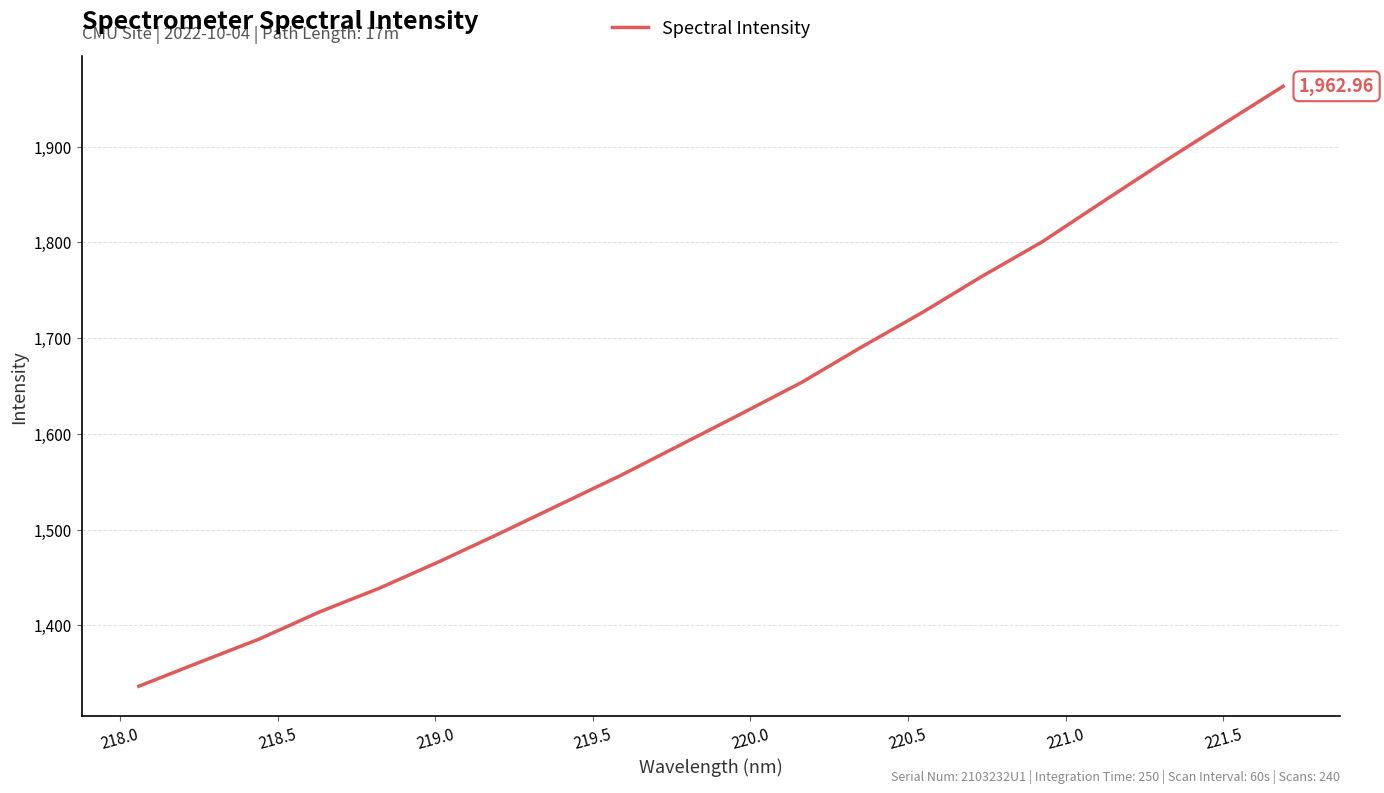

What is the maximum value shown in the chart?

1963.0